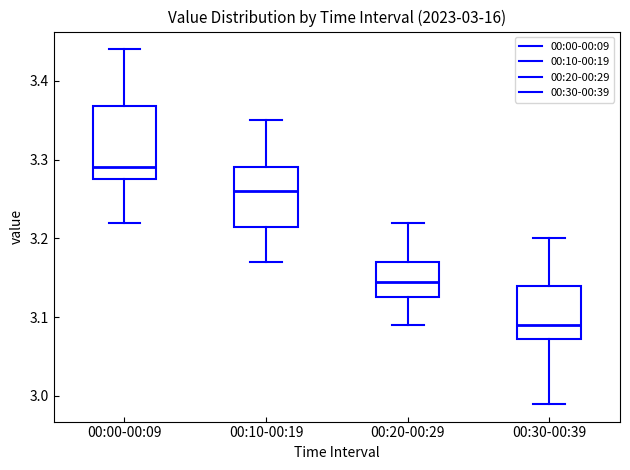

Comparing the boxes themselves (not the whiskers), which one is the tallest?

00:00-00:09